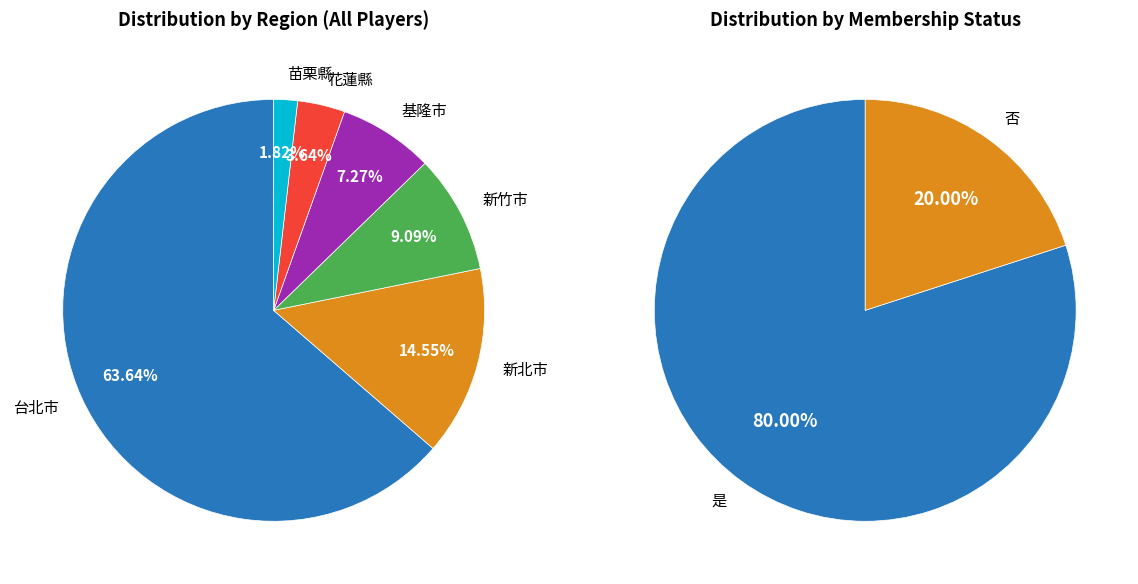

To the nearest percent, what portion does 苗栗縣 represent?

2%